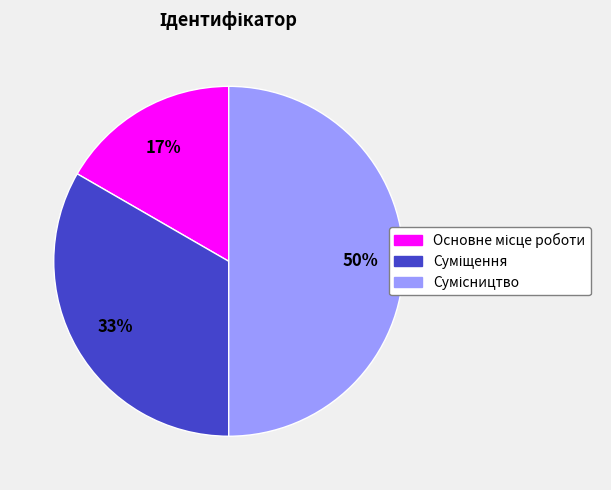

To the nearest percent, what is the difference between the largest and smallest slice percentages?

33%